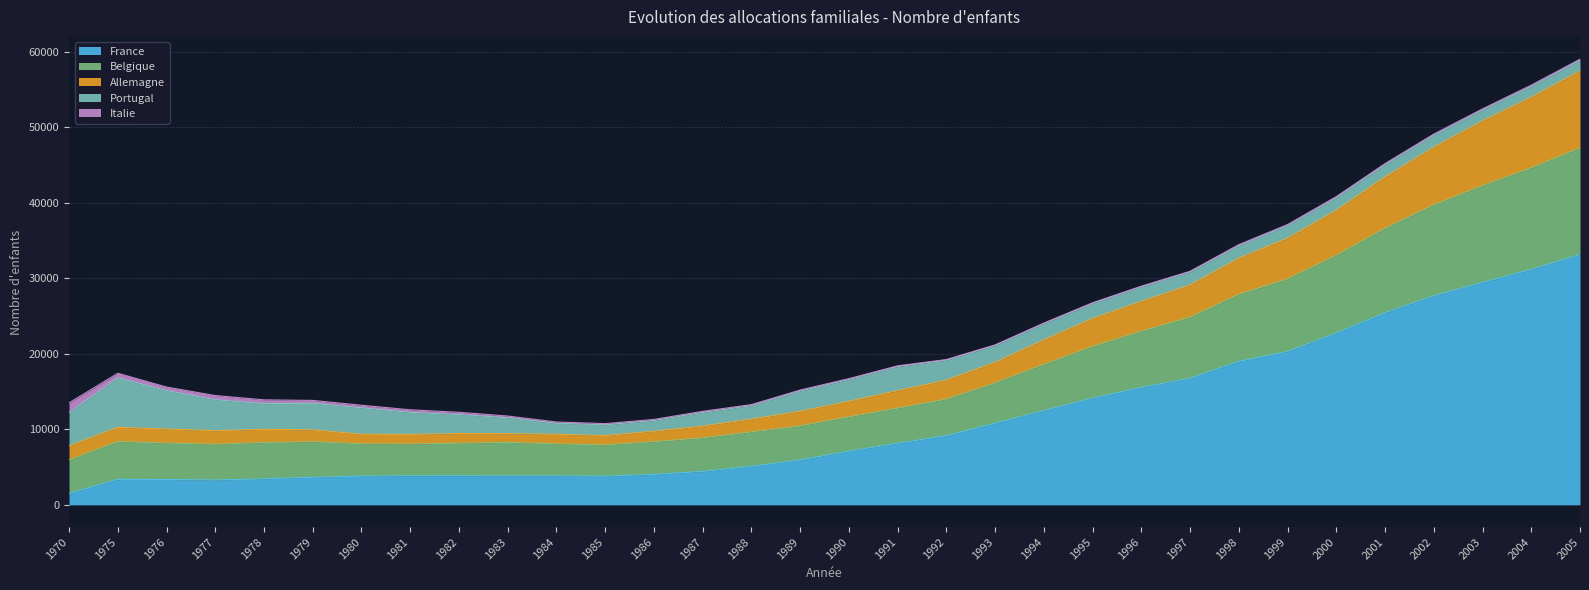

Is it true that France equals 9147 at 1992?

True